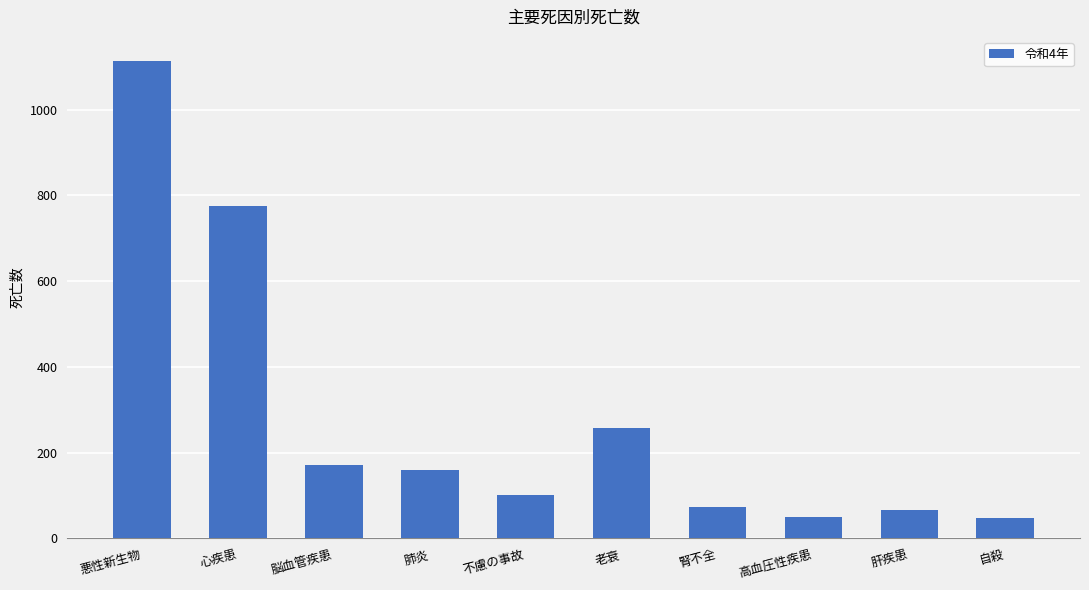

What is the change in value from 心疾患 to 高血圧性疾患?

-726